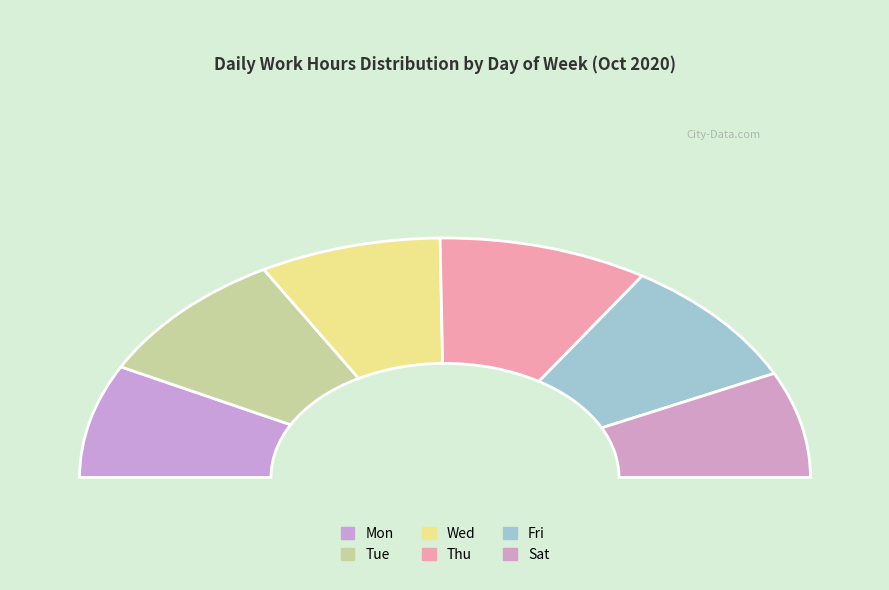

Rank the categories by value from lowest to highest.

Sat, Mon, Wed, Fri, Tue, Thu